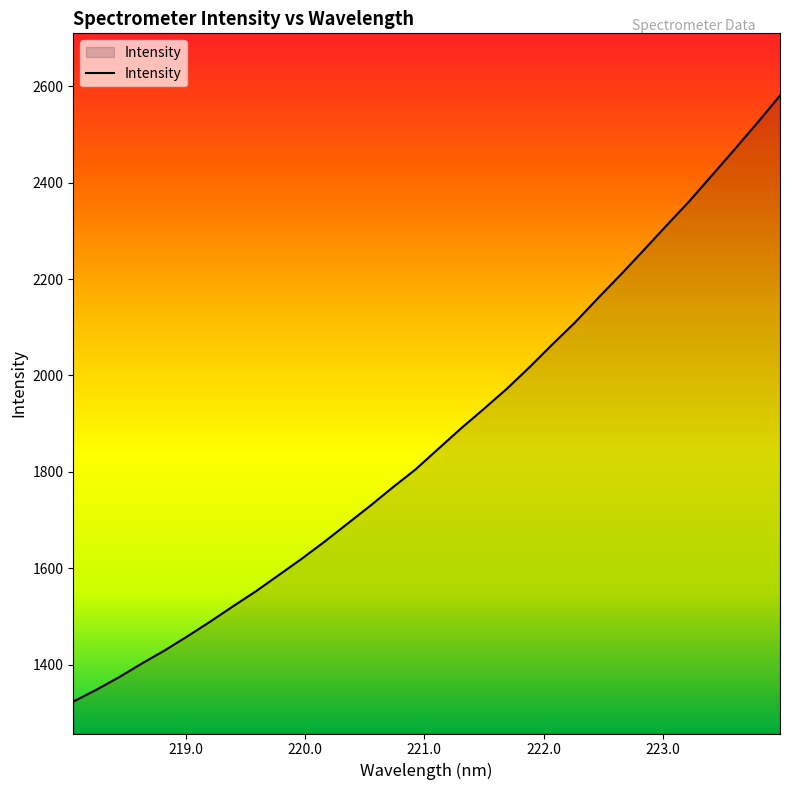

What is the difference between the maximum and minimum values?

1257.9